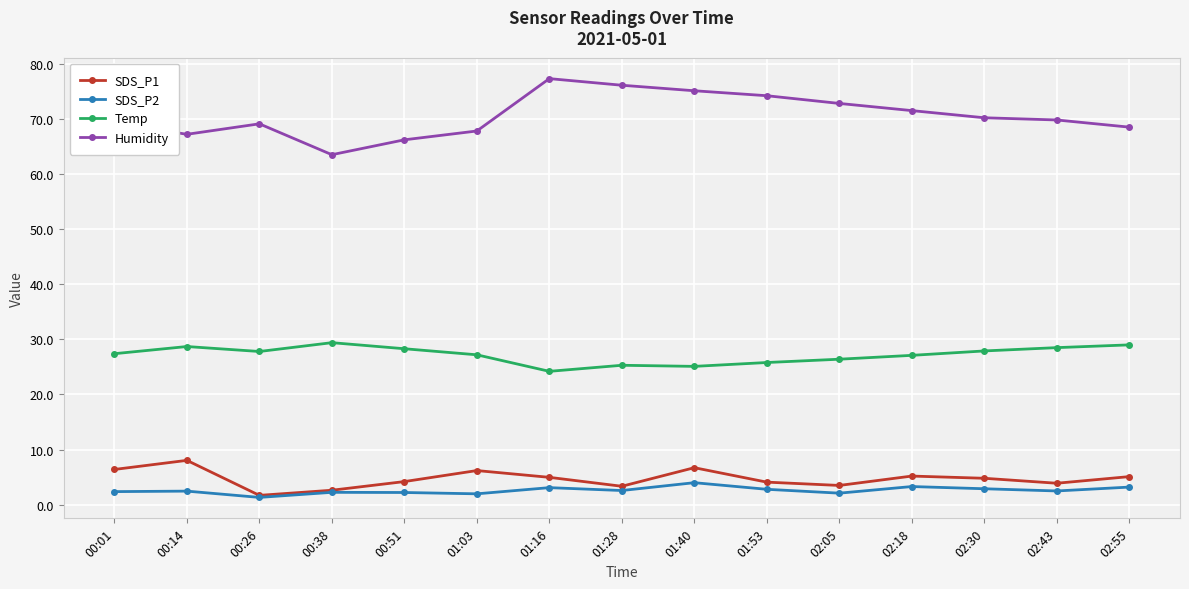

What is the maximum value shown in the chart?

77.3